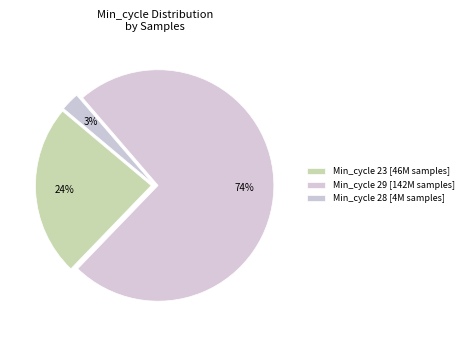

How many segments does this pie chart have?

3